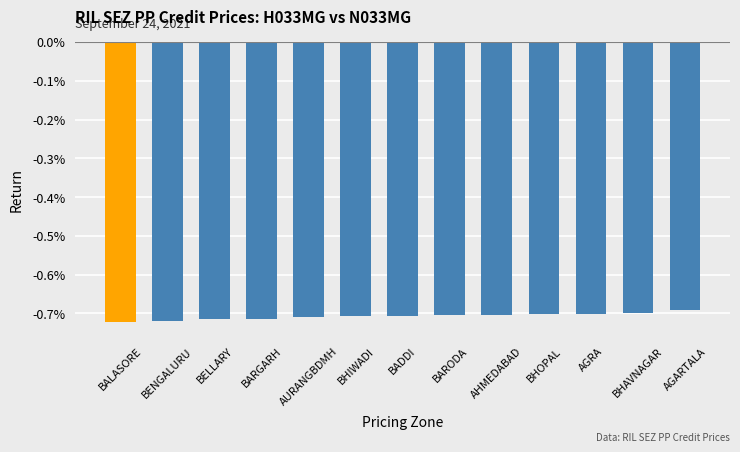

Which category has the highest value across all series?

AGARTALA